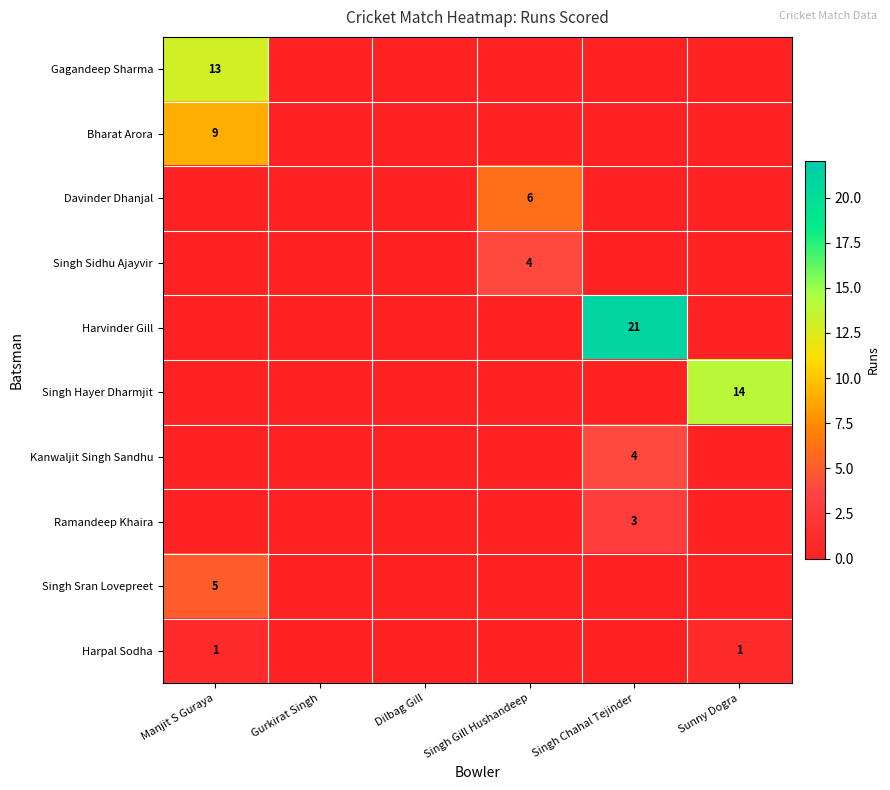

What is the spread (max minus min) of values at Manjit S Guraya?

13